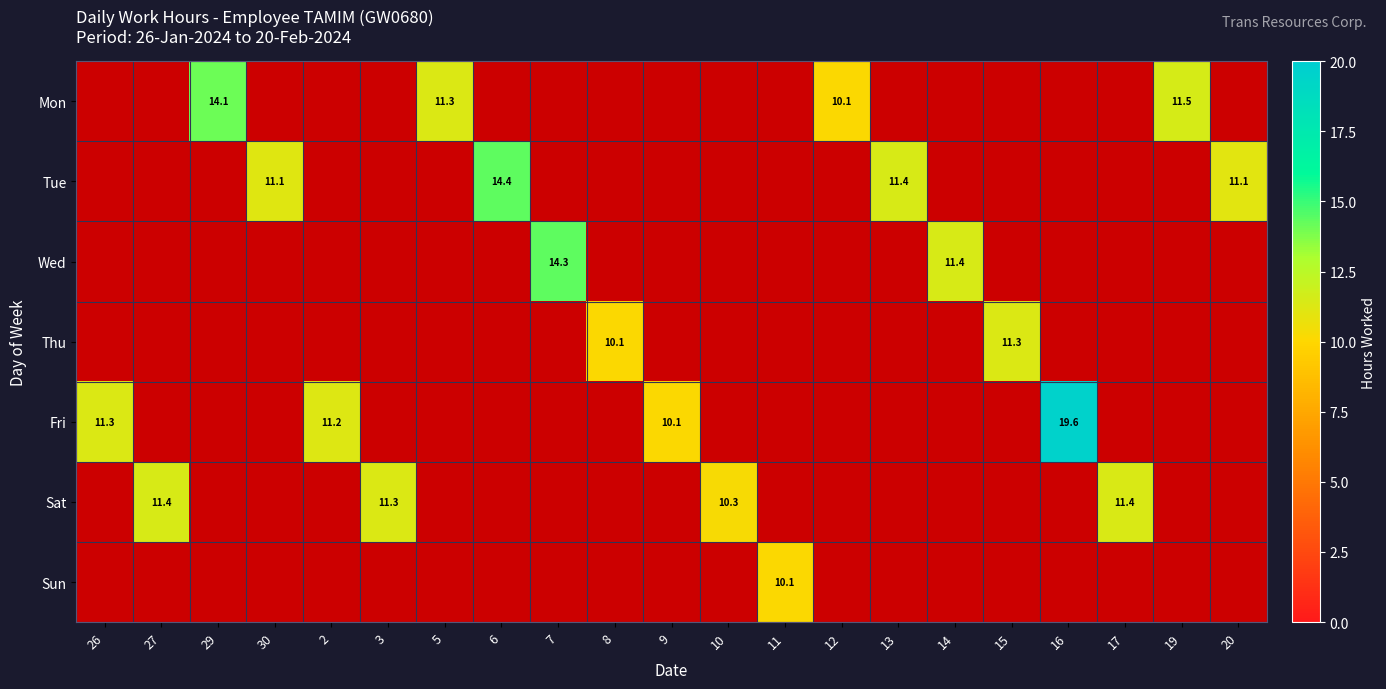

Is it true that Wed equals 0.0 at 3?

True